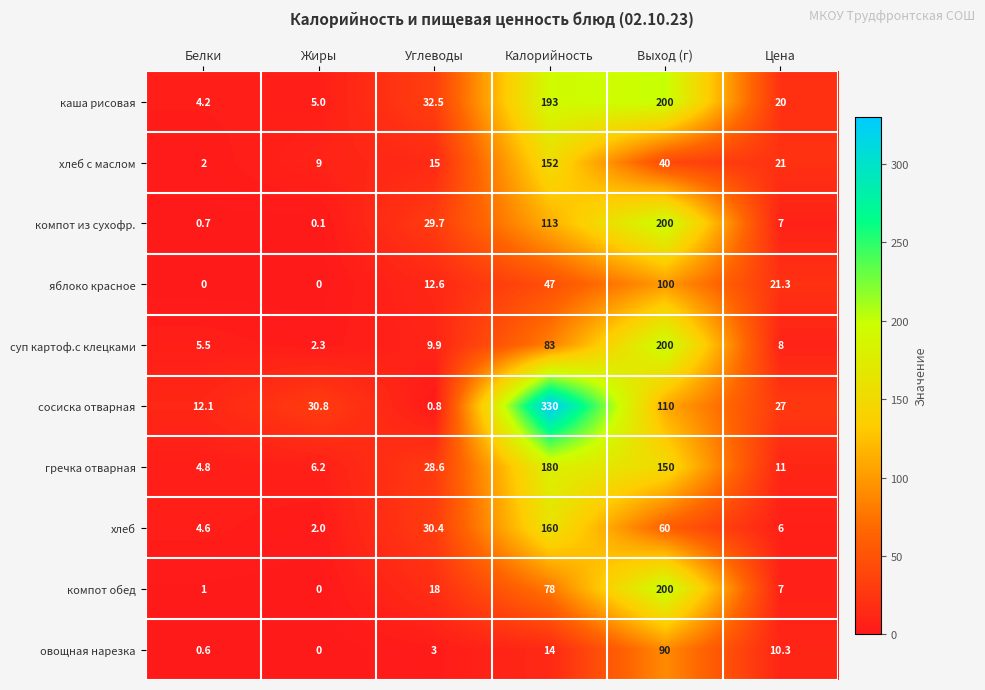

Which series changed the most between Жиры and Цена?

яблоко красное